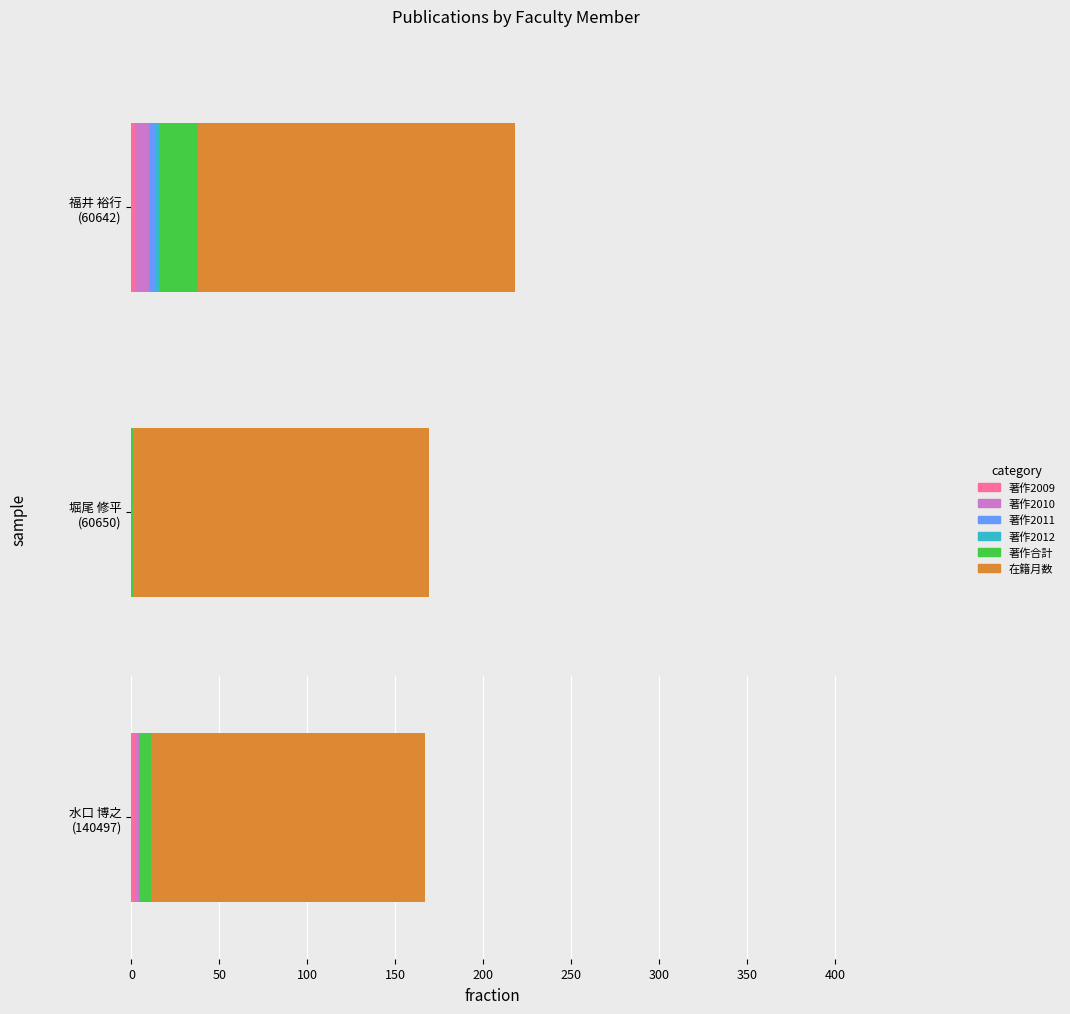

At which category is the sum across all series the highest?

福井 裕行
(60642)